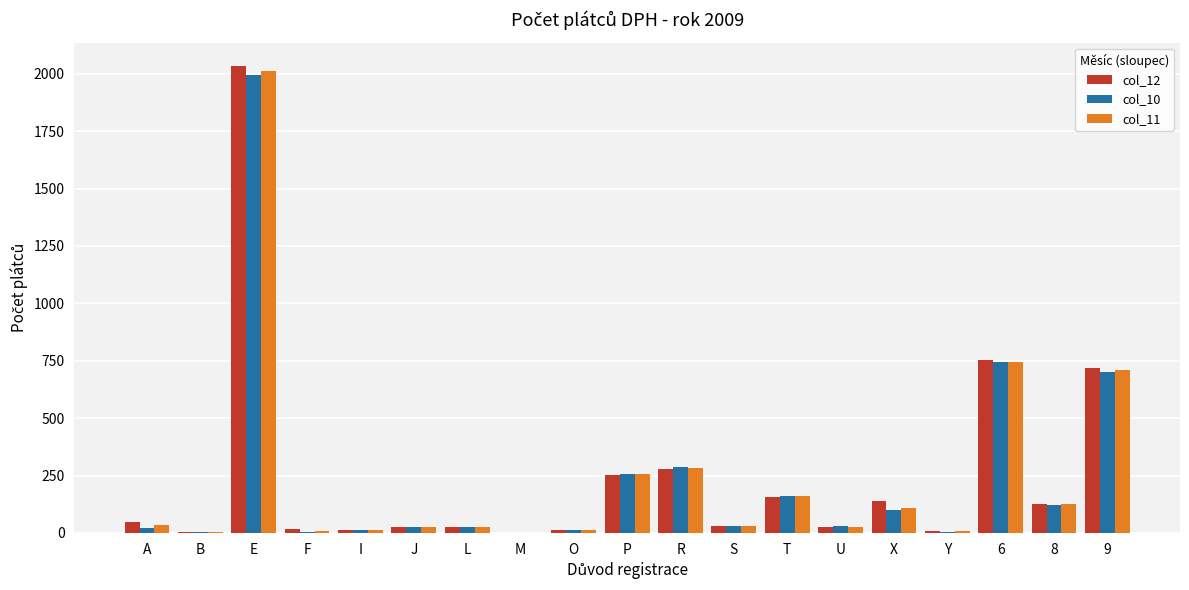

Read the col_11 value at S.

30